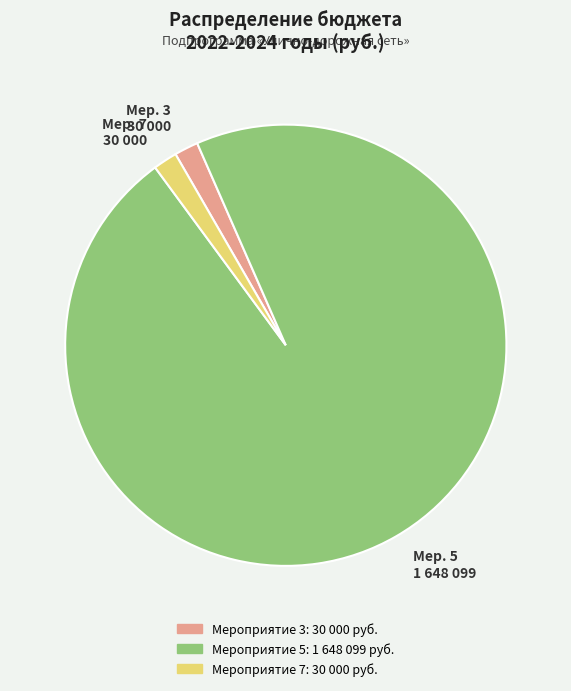

Which has a higher value, Мер. 5 1 648 099 or Мер. 7 30 000?

Мер. 5 1 648 099